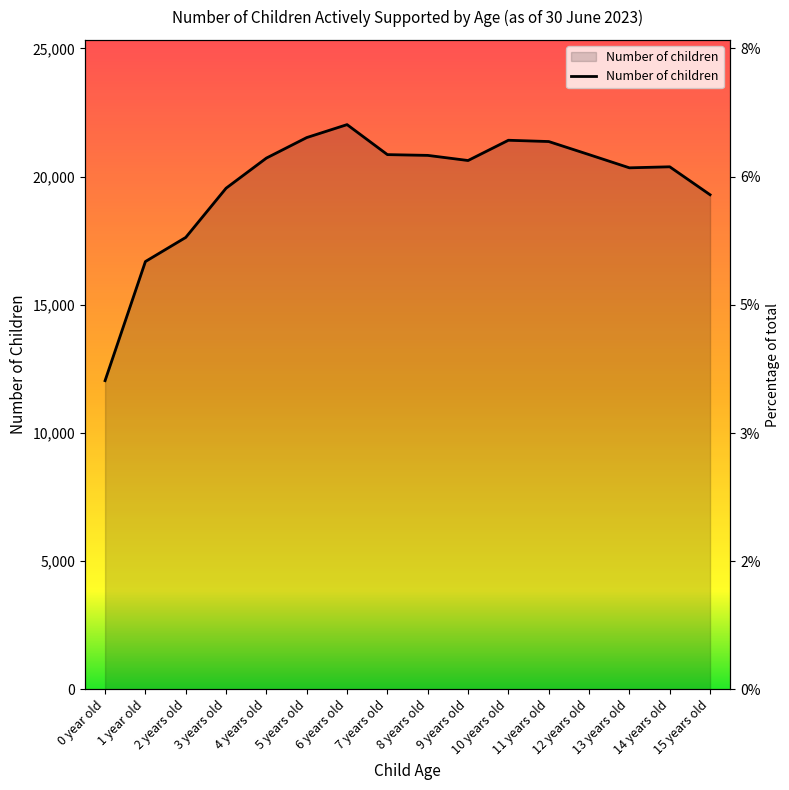

What is the sum of all values?

316190